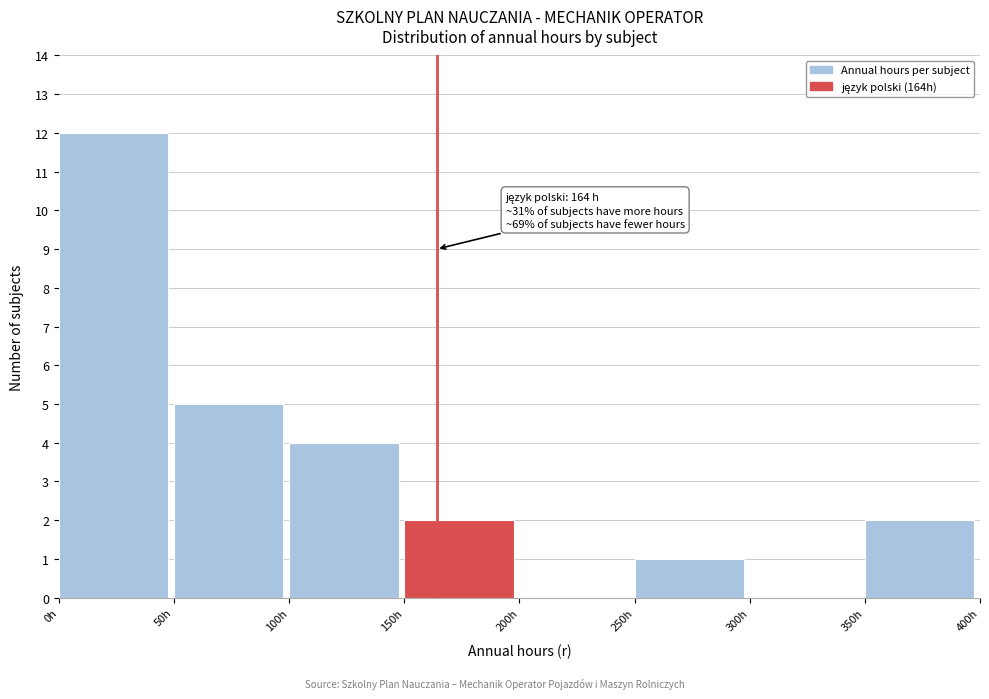

Which range on the x-axis has the tallest bar?

0 to 50